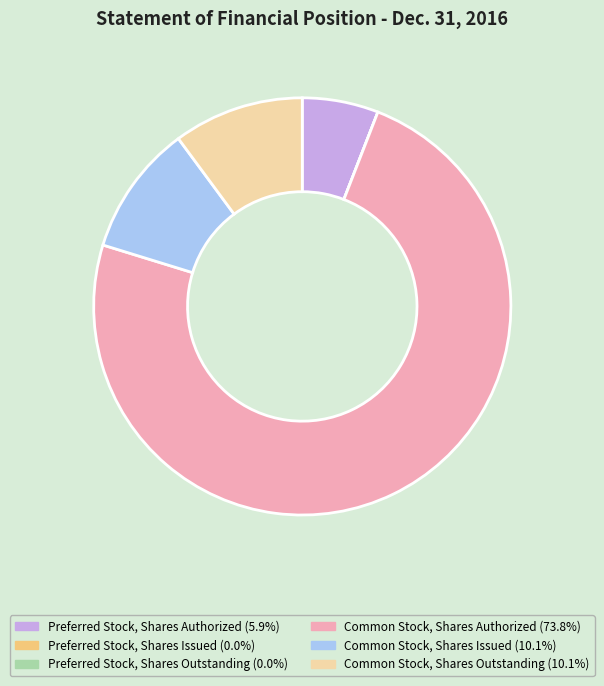

What is the ratio of the value at Common Stock, Shares Authorized (73.8%) to the value at Common Stock, Shares Outstanding (10.1%)?

7.3